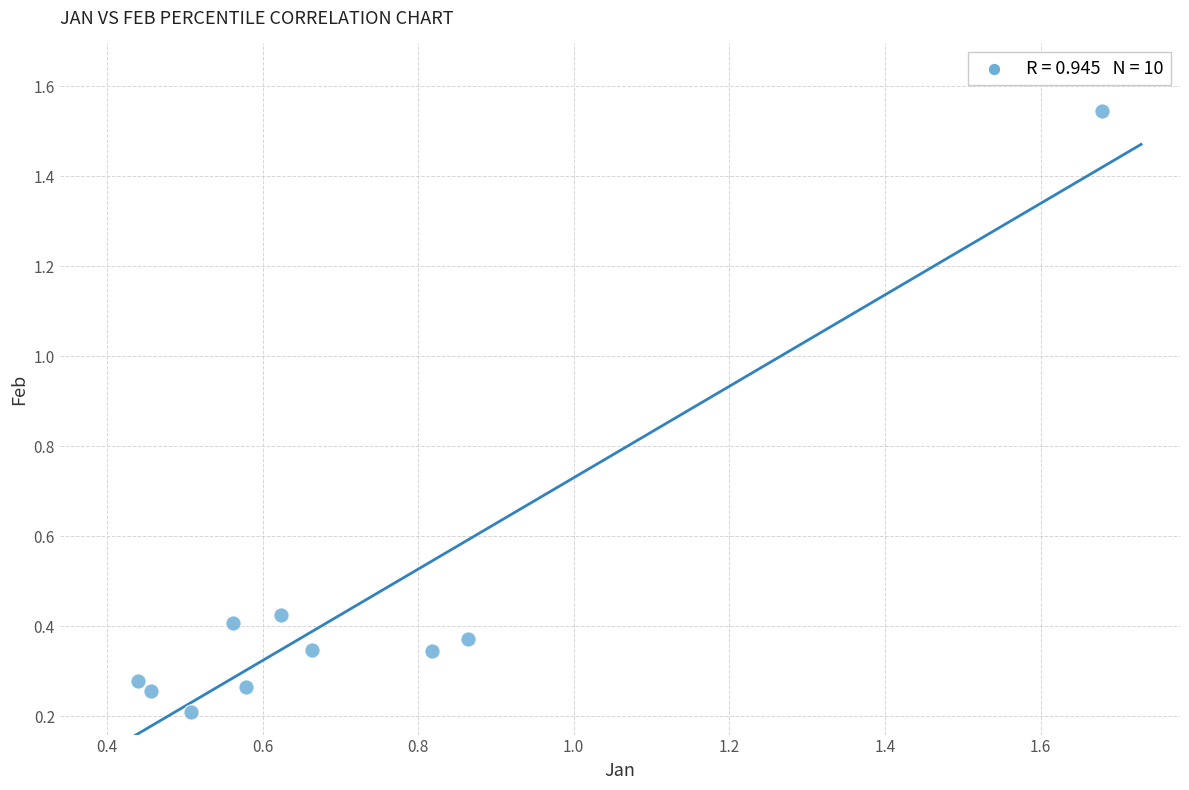

What is the average X value?

0.7